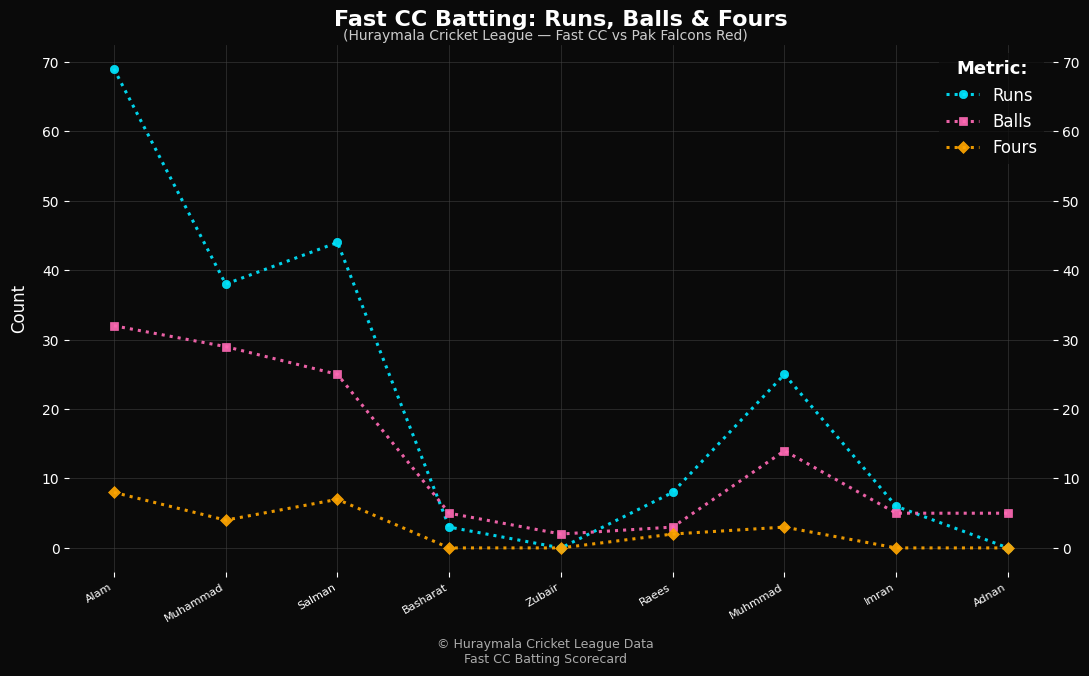

How many interior local peaks does the Runs series have?

2